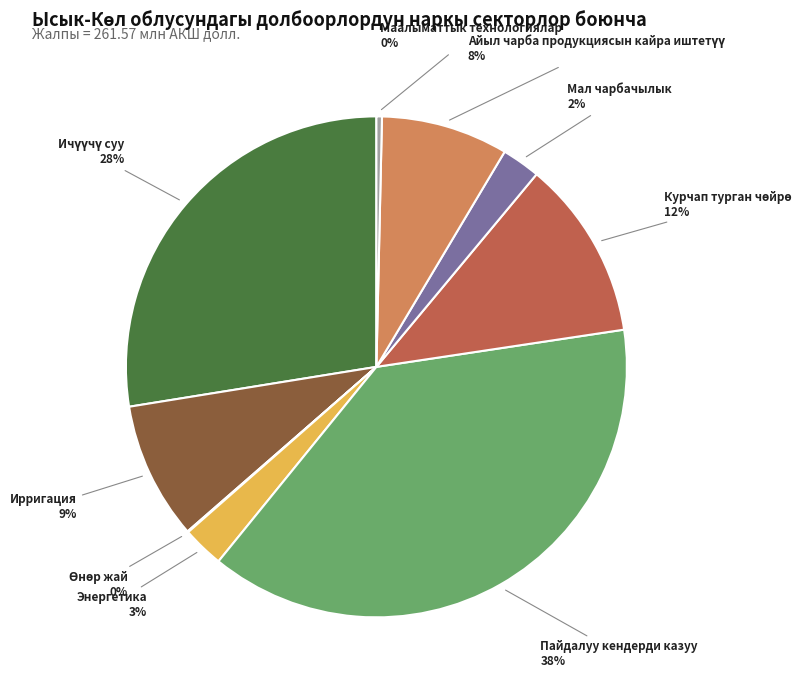

Does Мал чарбачылык represent more than half of the total?

No